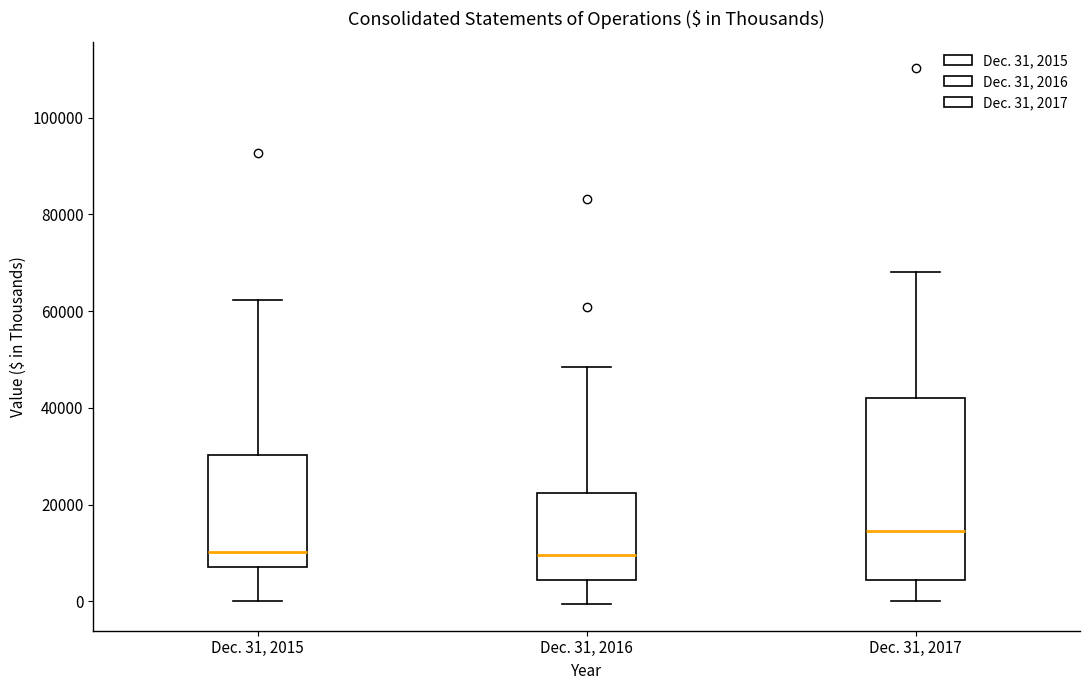

Reading left to right, read every box against the y-axis: the position of its median line, the range the box covers, and the ends of its whiskers. The values are not printed on the chart, so give them approximately, as read against the axis.

Dec. 31, 2015: median 10000, box 8000 to 30000, whiskers 0 to 62000
Dec. 31, 2016: median 10000, box 4000 to 22000, whiskers 0 to 48000
Dec. 31, 2017: median 14000, box 4000 to 42000, whiskers 0 to 68000